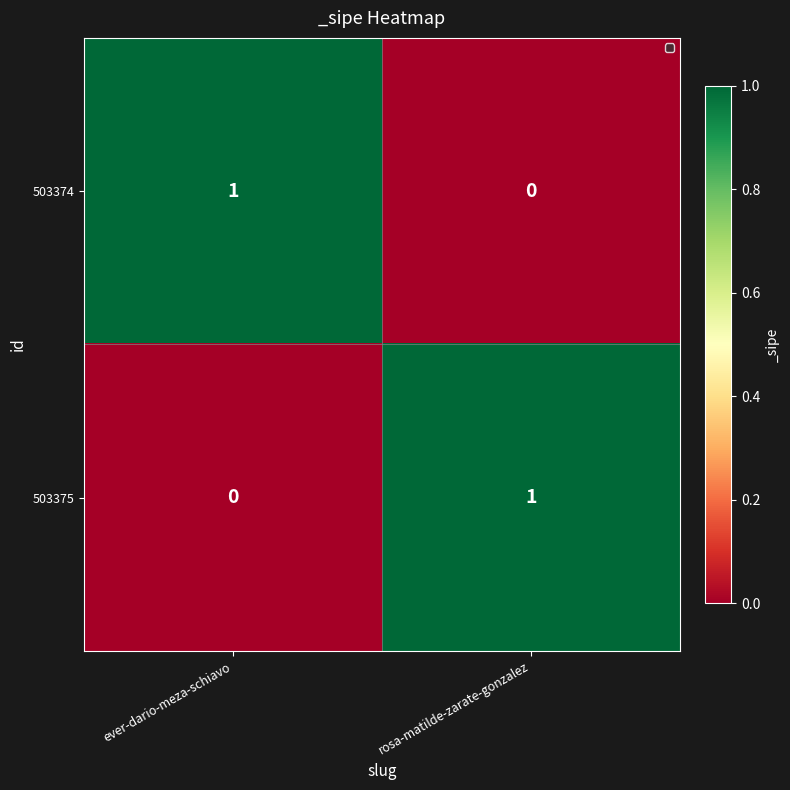

Rank the series at ever-dario-meza-schiavo from lowest to highest value.

503375, 503374